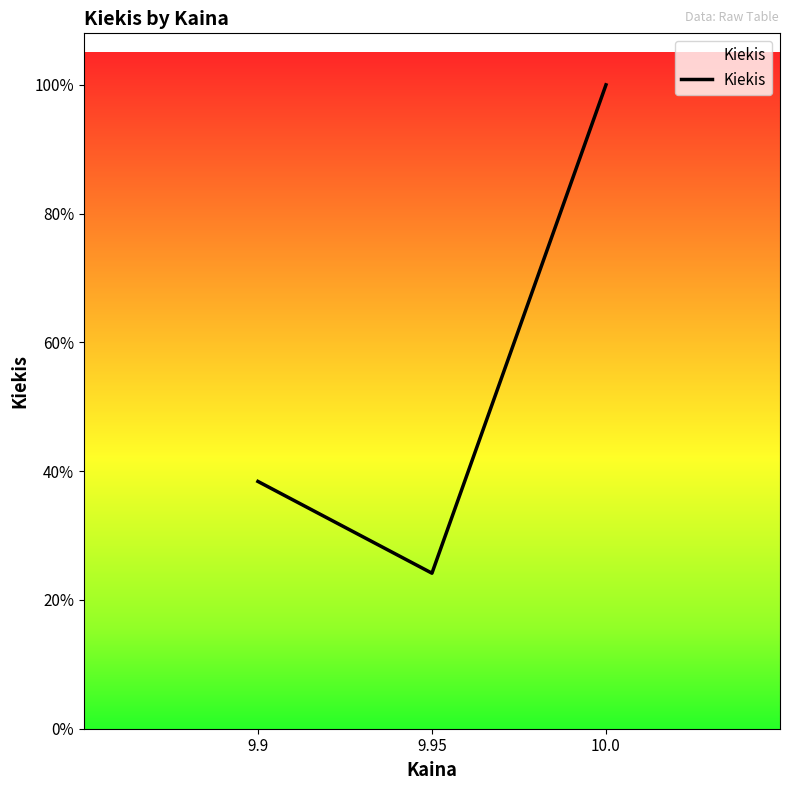

Does the chart have visible grid lines?

No